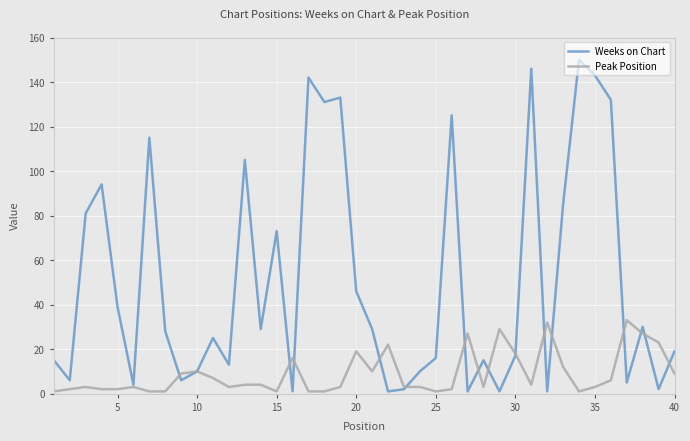

Reading left to right, list all the values displayed in this chart.

Weeks on Chart: 15	6	81	94	39	4	115	28	6	10	25	13	105	29	73	1	142	131	133	46	29	1	2	10	16	125	1	15	1	17	146	1	85	150	143	132	5	30	2	19
Peak Position: 1	2	3	2	2	3	1	1	9	10	7	3	4	4	1	16	1	1	3	19	10	22	3	3	1	2	27	3	29	18	4	32	12	1	3	6	33	27	23	9